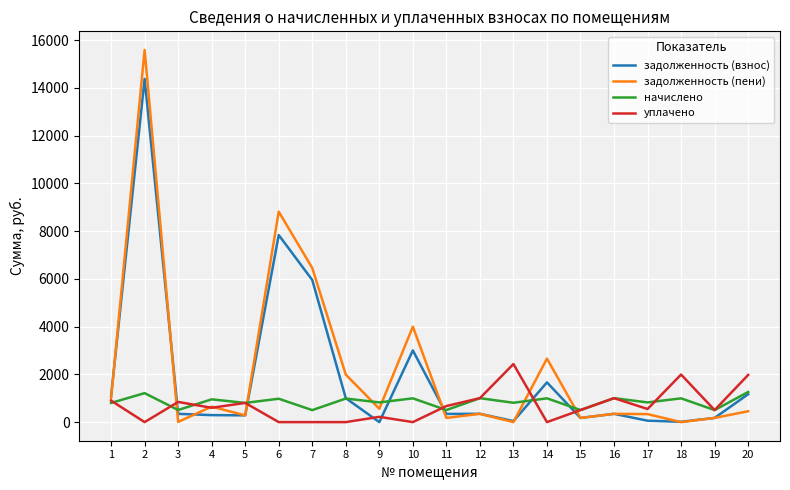

True or false: задолженность (взнос) and уплачено cross at least once.

True